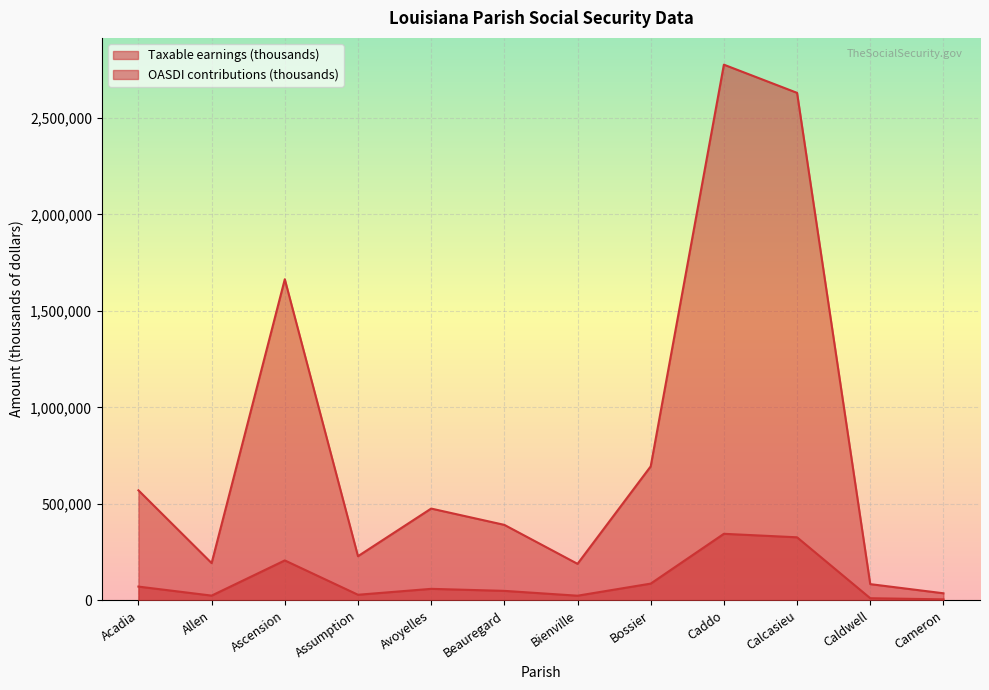

Reading right to left, transcribe all the data shown in this chart.

Taxable earnings (thousands): 35945	83390	2630142	2776186	693878	188585	390569	475070	228159	1663859	192383	569683
OASDI contributions (thousands): 4457	10340	326138	344247	86041	23385	48431	58909	28292	206318	23855	70641